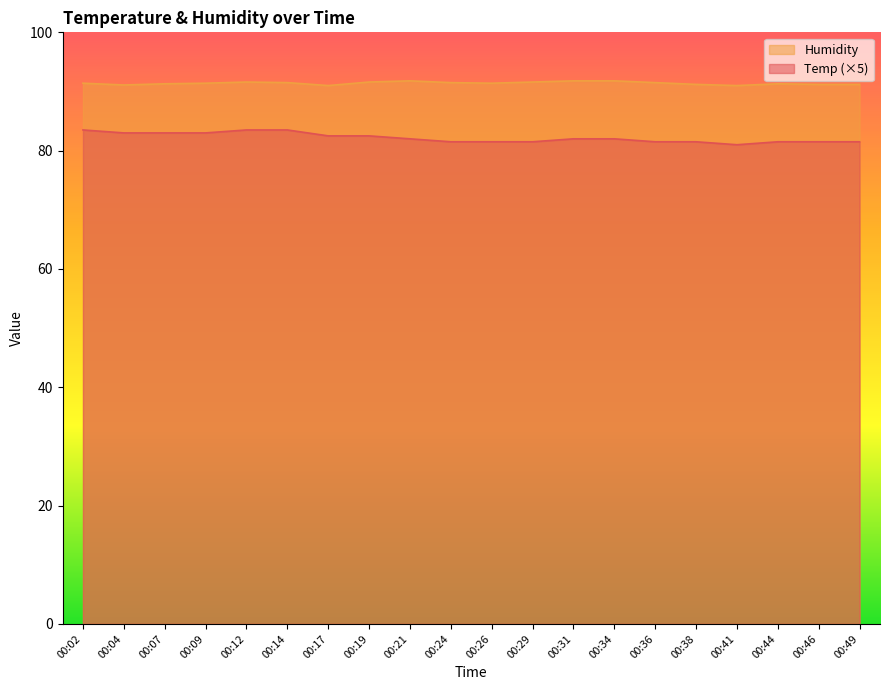

What is the difference between the maximum and second lowest values in the Humidity series?

0.8